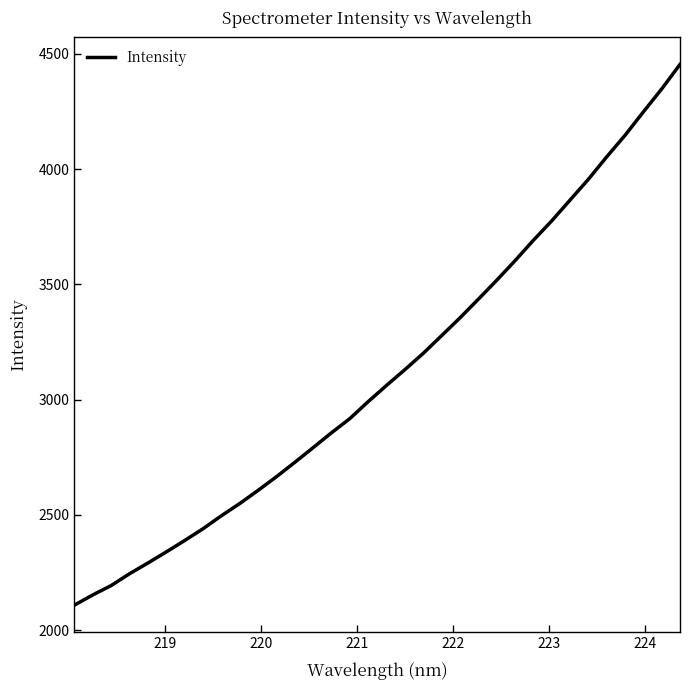

What is the average value?

3114.3